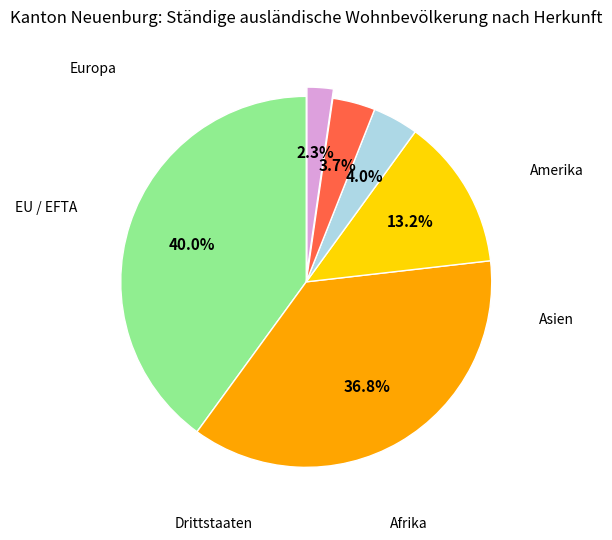

Is there a majority slice in this chart?

No